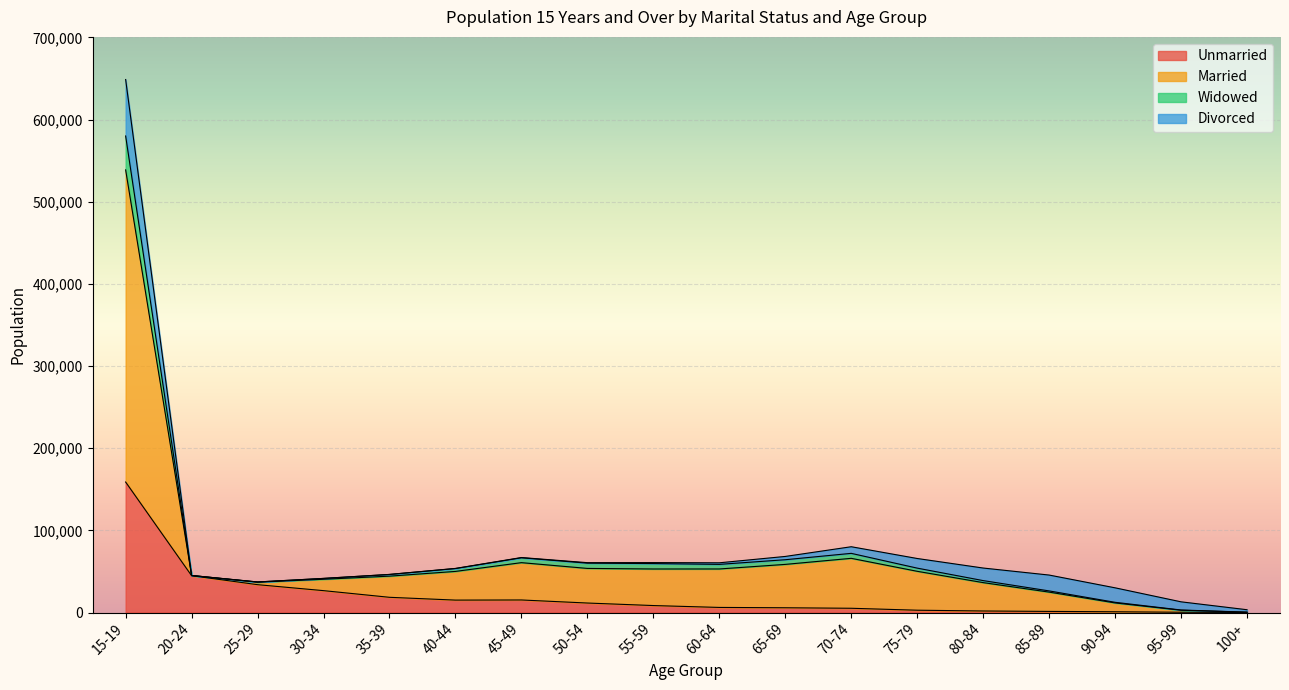

What is the maximum value for Unmarried?

158863